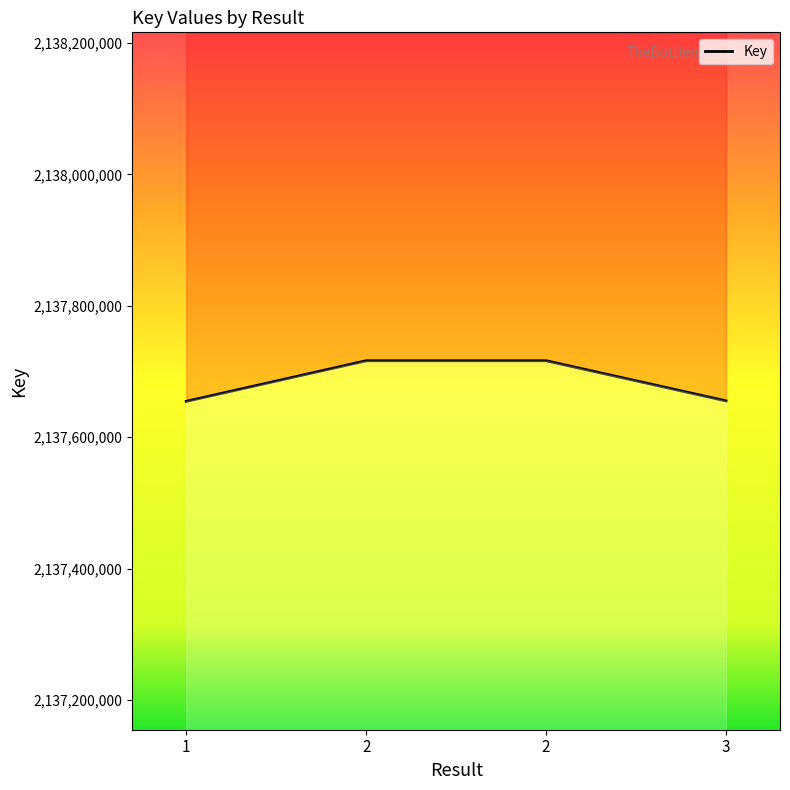

What is the difference between the maximum and minimum values?

61794